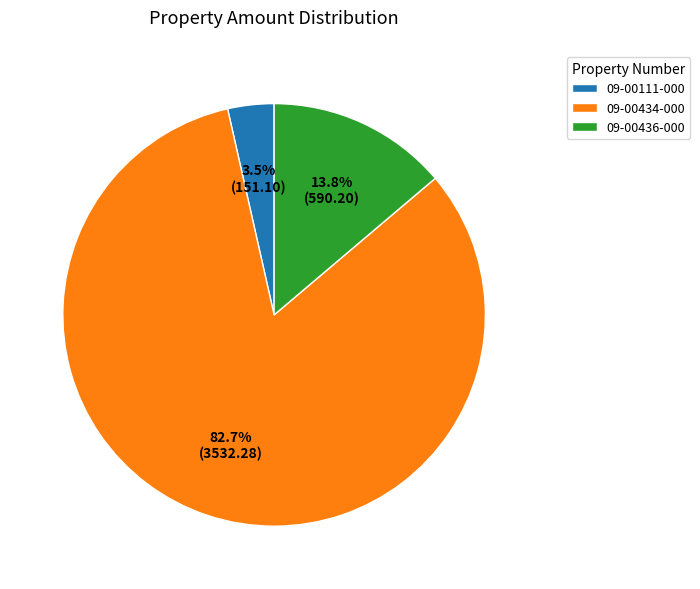

To the nearest percent, what is the average slice percentage?

33%